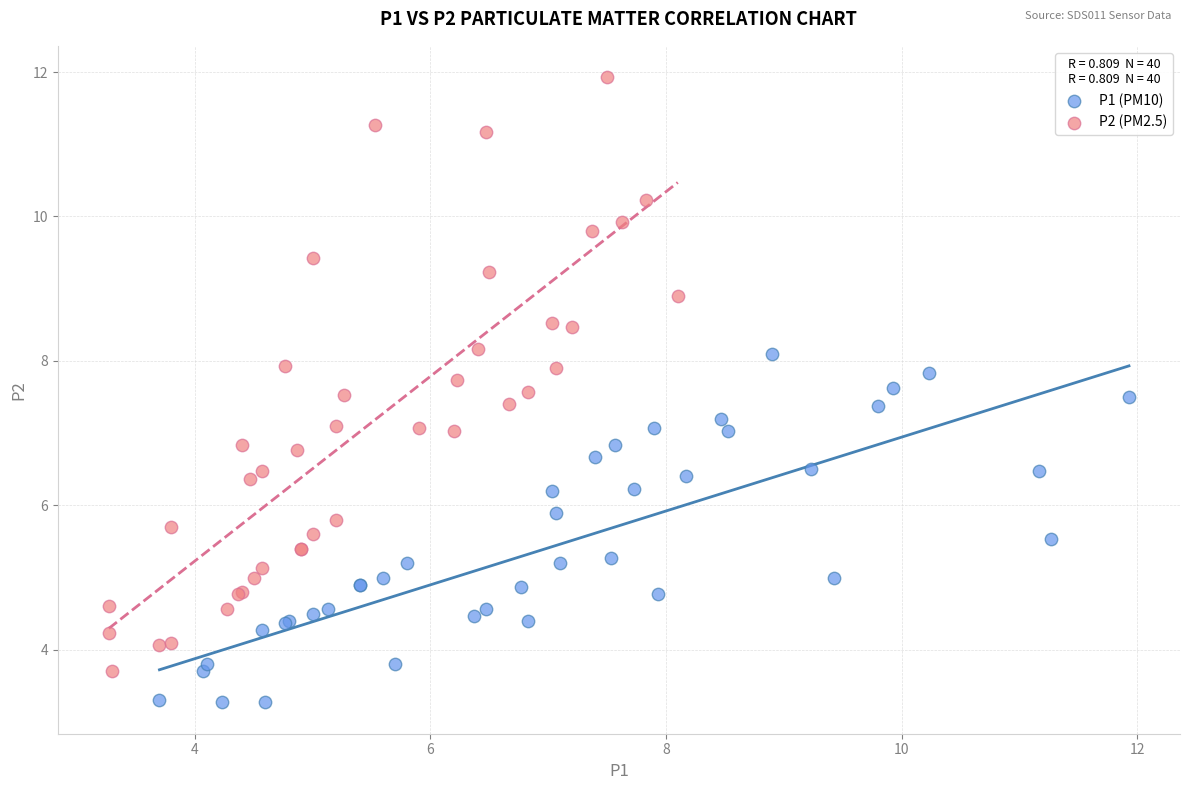

Which series reaches the maximum Y coordinate?

P2 (PM2.5)